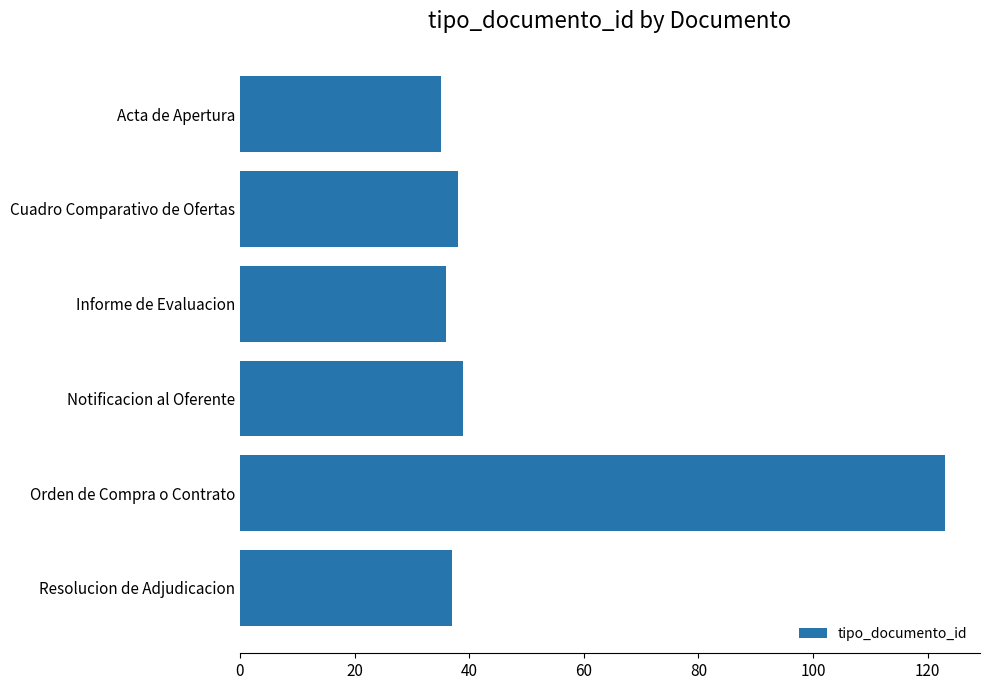

What is the minimum value shown in the chart?

35